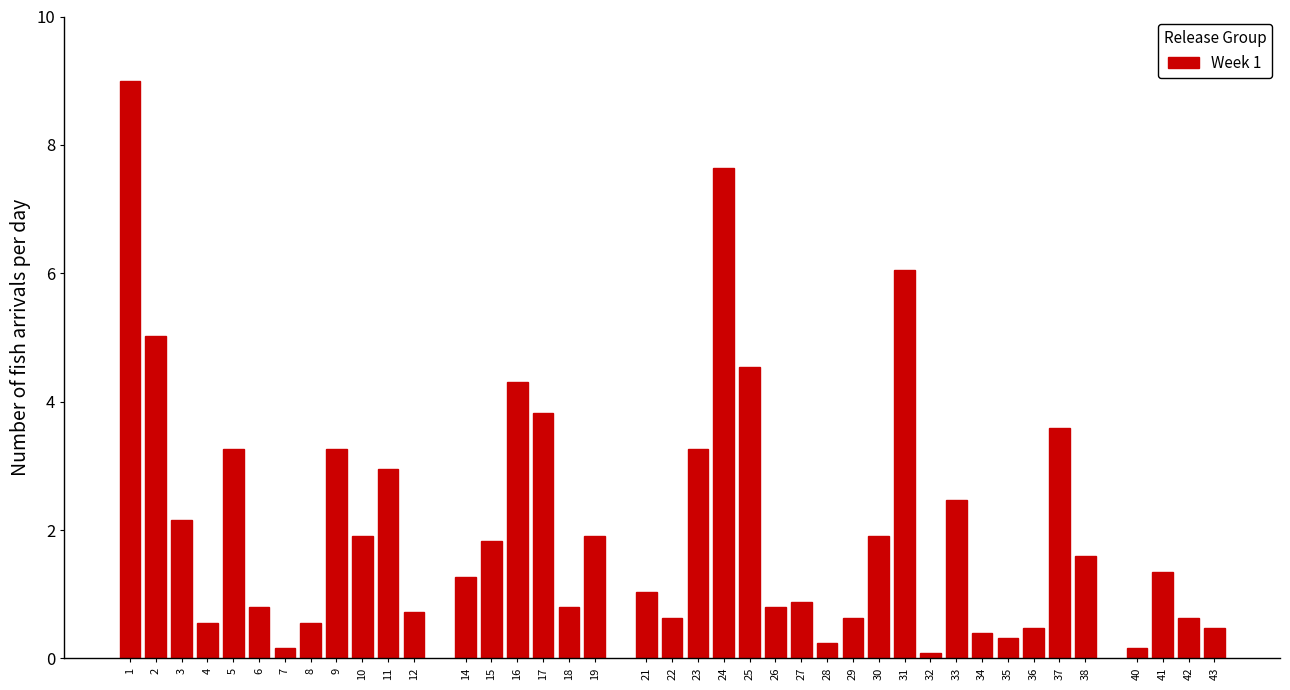

What is the value of the 4th bar from the left?

0.6